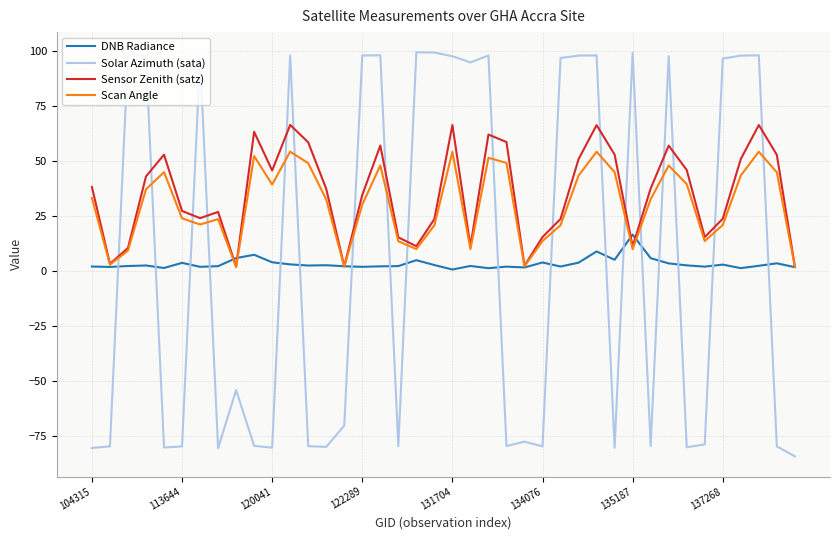

Which series has the widest spread of values?

Solar Azimuth (sata)